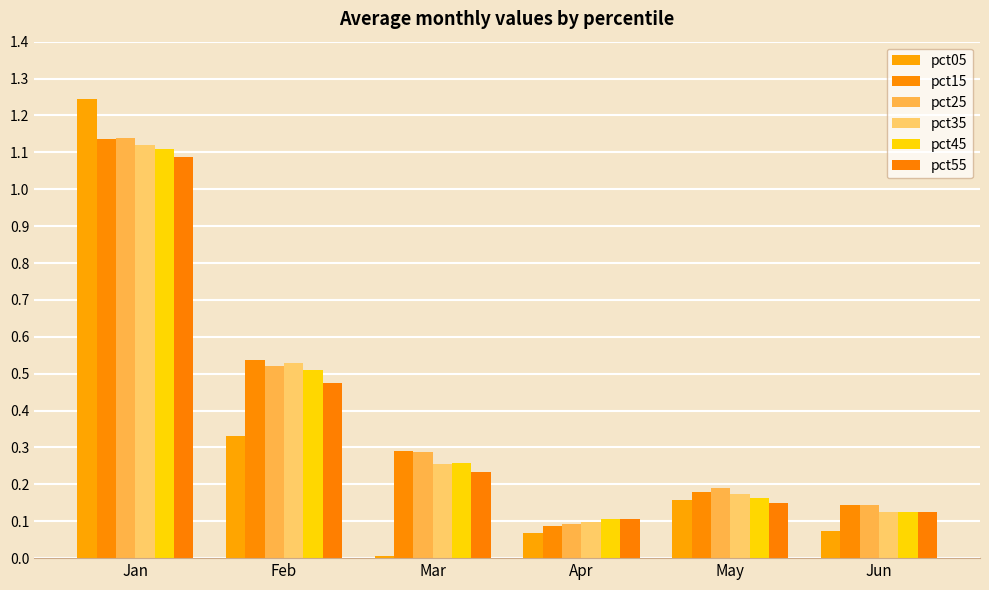

What is the difference between the pct25 values at Feb and Jan?

0.6